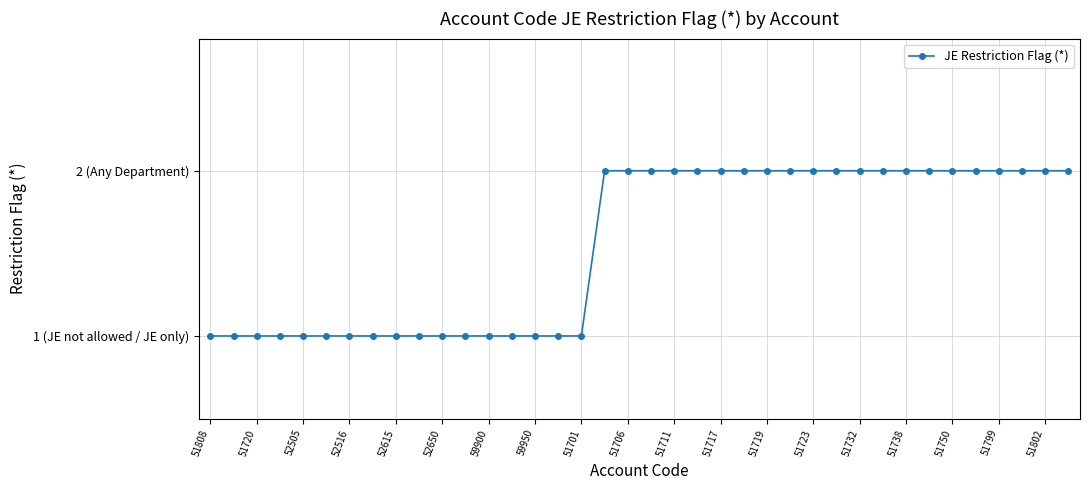

Is this an area chart (filled region under the line)?

No